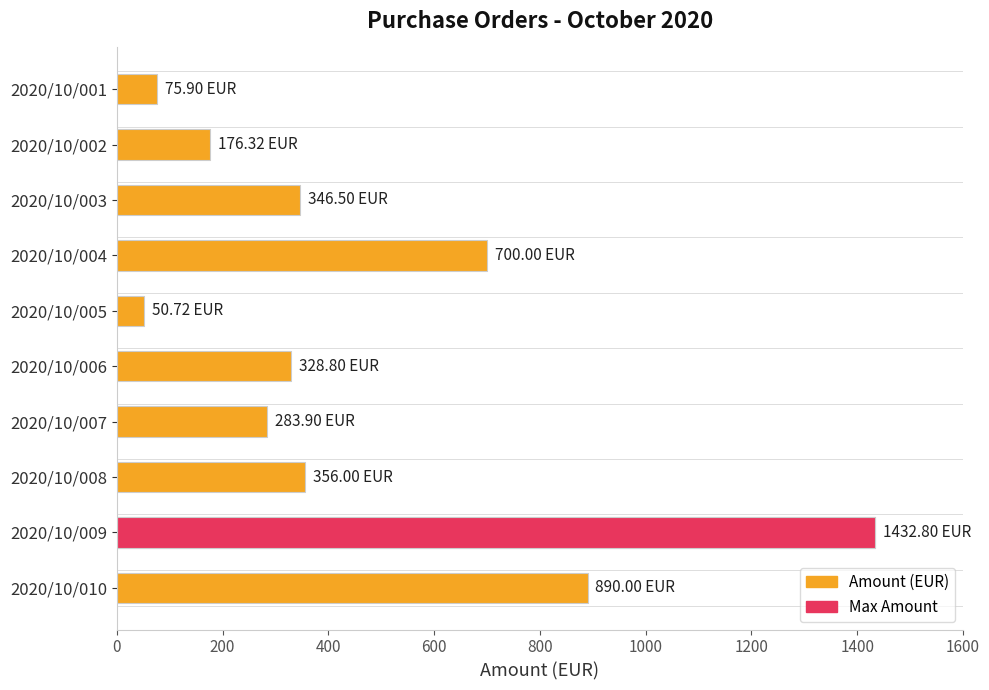

What is the sum of all values?

4640.9